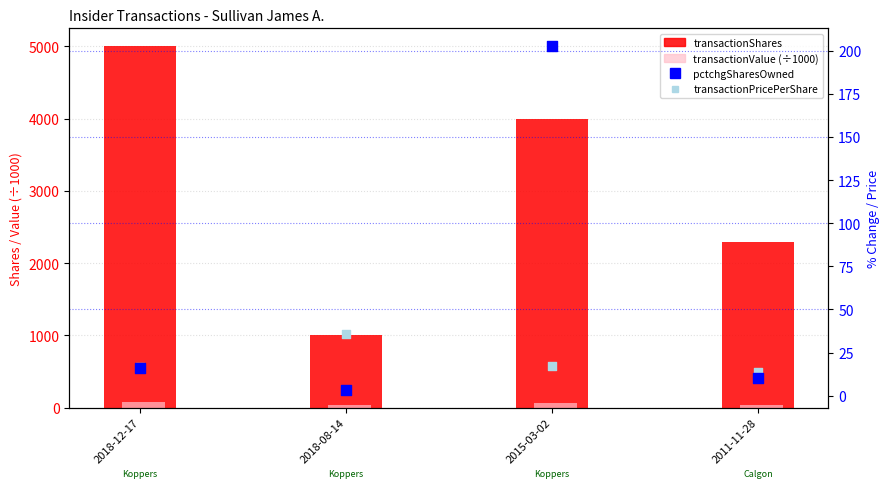

Is the value of transactionValue (÷1000) at 2018-12-17 greater than the value of transactionShares at 2011-11-28?

No